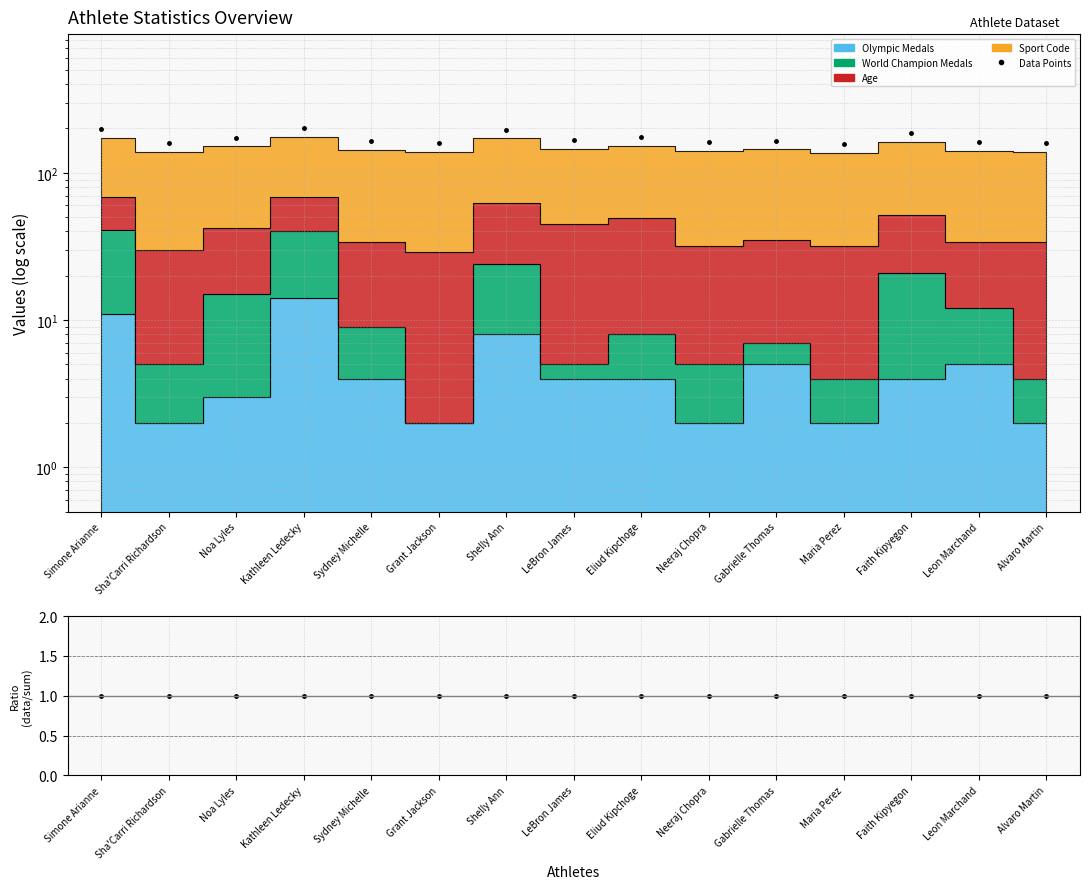

Reading left to right, extract all data points from this chart.

Data Points: Simone Arianne=197.8	Sha'Carri Richardson=159.8	Noa Lyles=173.6	Kathleen Ledecky=201.2	Sydney Michelle=164.4	Grant Jackson=159.8	Shelly Ann=196.6	LeBron James=167.9	Eliud Kipchoge=175.9	Neeraj Chopra=162.1	Gabrielle Thomas=165.6	Maria Perez=157.5	Faith Kipyegon=185.1	Leon Marchand=162.1	Alvaro Martin=159.8
Ratio: Simone Arianne=1.0	Sha'Carri Richardson=1.0	Noa Lyles=1.0	Kathleen Ledecky=1.0	Sydney Michelle=1.0	Grant Jackson=1.0	Shelly Ann=1.0	LeBron James=1.0	Eliud Kipchoge=1.0	Neeraj Chopra=1.0	Gabrielle Thomas=1.0	Maria Perez=1.0	Faith Kipyegon=1.0	Leon Marchand=1.0	Alvaro Martin=1.0